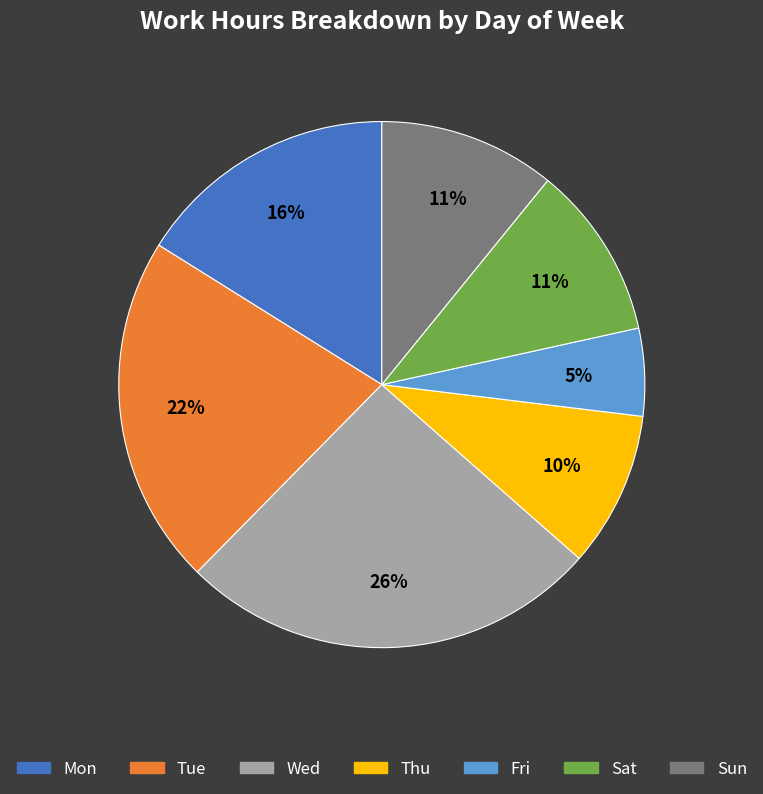

To the nearest percent, what is the average slice percentage?

14%